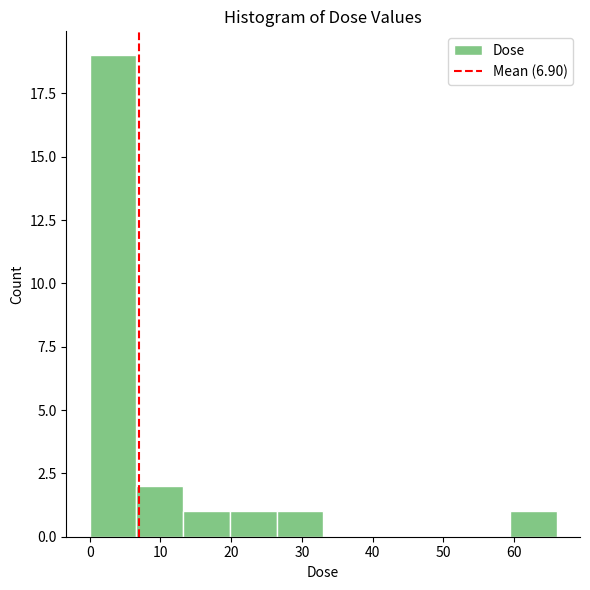

How tall is the bar that spans 26 to 33 on the x-axis? Neither the bar edges nor the heights are printed on the chart, so give them approximately, as read against the axes.

1